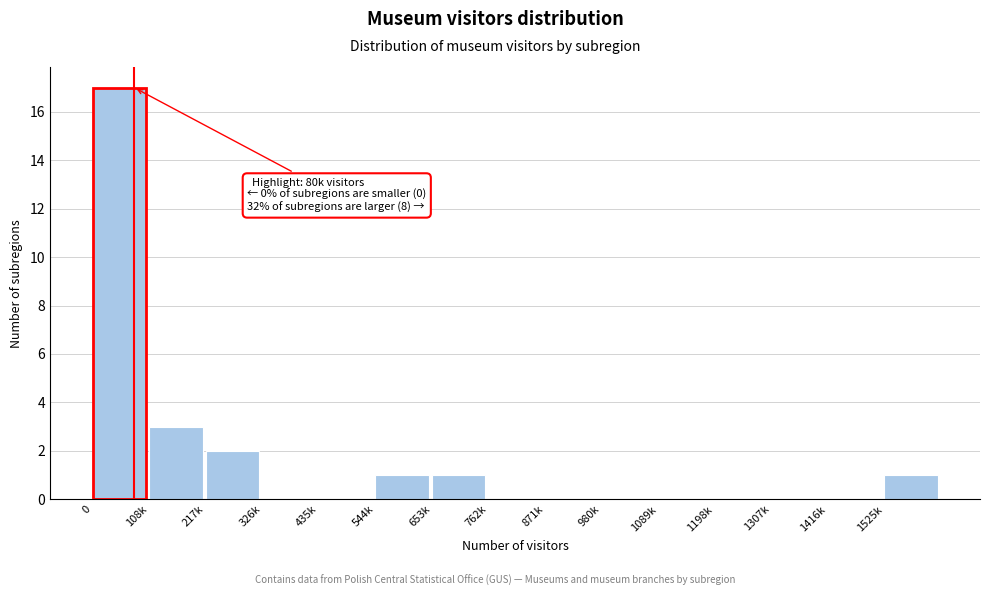

Reading right to left, what are all the values shown in this chart?

1525k=1	1416k=0	1307k=0	1198k=0	1089k=0	980k=0	871k=0	762k=0	653k=1	544k=1	435k=0	326k=0	217k=2	108k=3	0=17